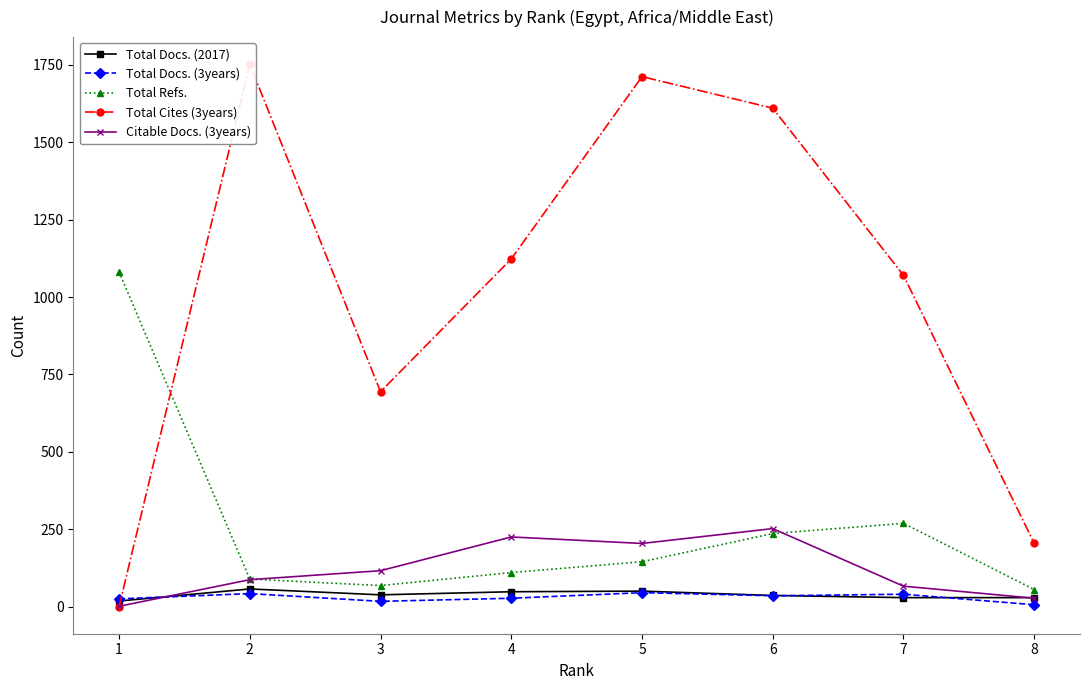

True or false: Total Docs. (3years) has a value of 10 at 1.

False